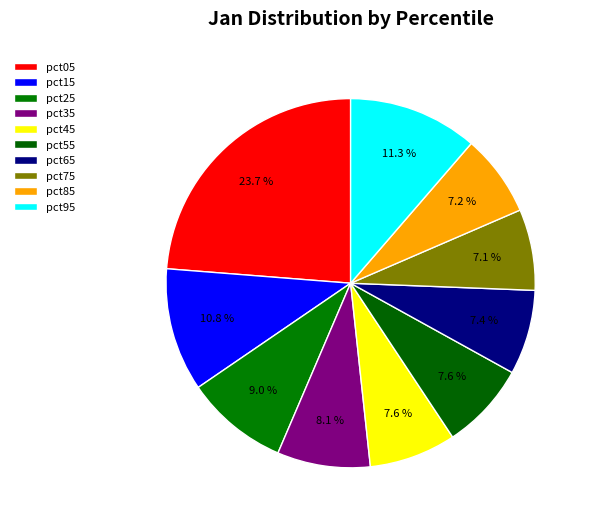

To the nearest percent, what is the difference between the largest and smallest slice percentages?

17%